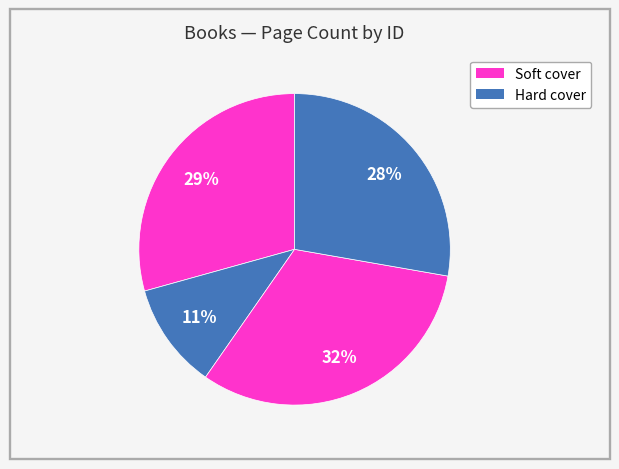

Is there a majority slice in this chart?

No